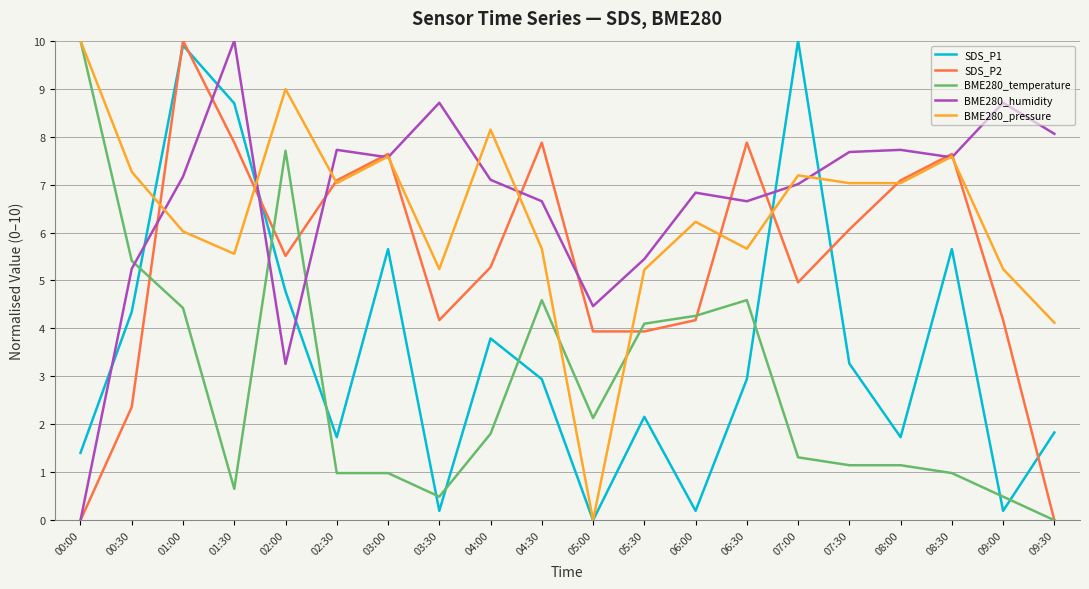

What is the difference between the maximum and minimum values in the BME280_pressure series?

10.0